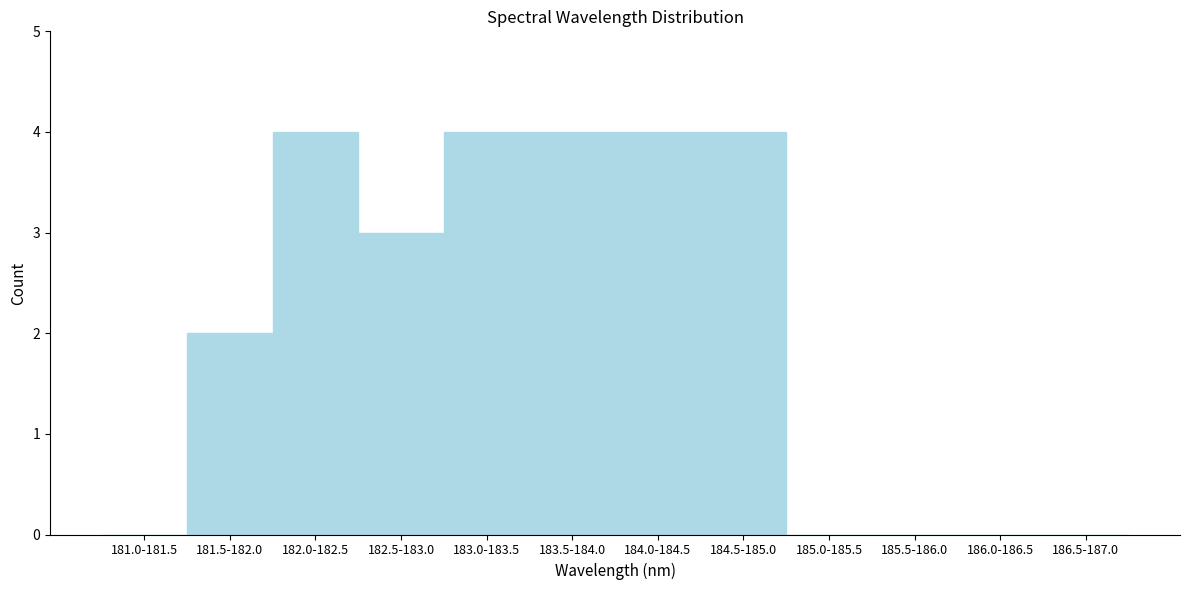

Reading left to right, what are all the values shown in this chart?

181.0-181.5=0	181.5-182.0=2	182.0-182.5=4	182.5-183.0=3	183.0-183.5=4	183.5-184.0=4	184.0-184.5=4	184.5-185.0=4	185.0-185.5=0	185.5-186.0=0	186.0-186.5=0	186.5-187.0=0